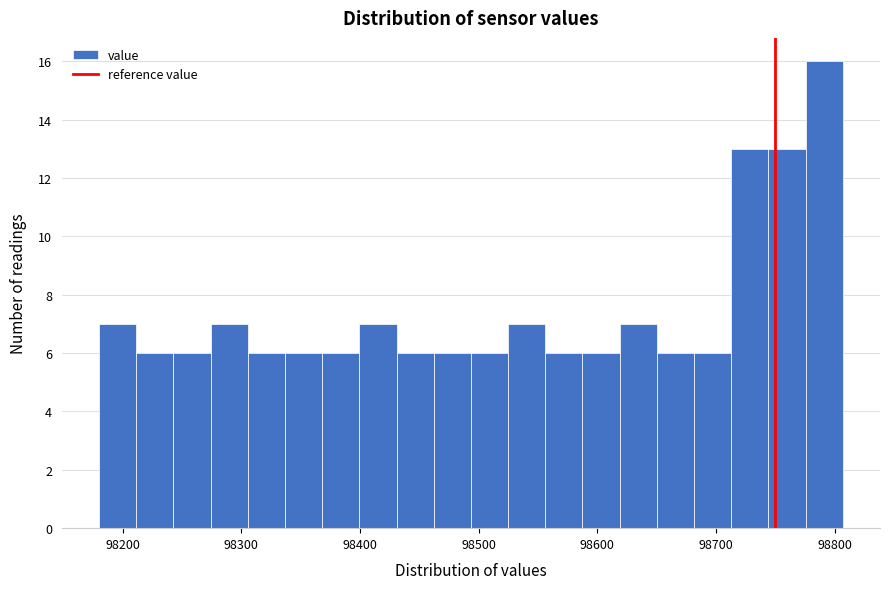

Around what value on the x-axis is the tallest bar? Give the approximate position of its centre, as read against the axis.

98790